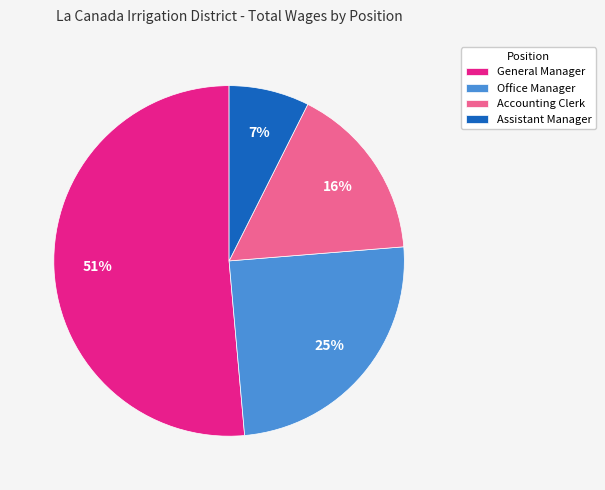

To the nearest percent, what percentage of the pie is Office Manager?

25%